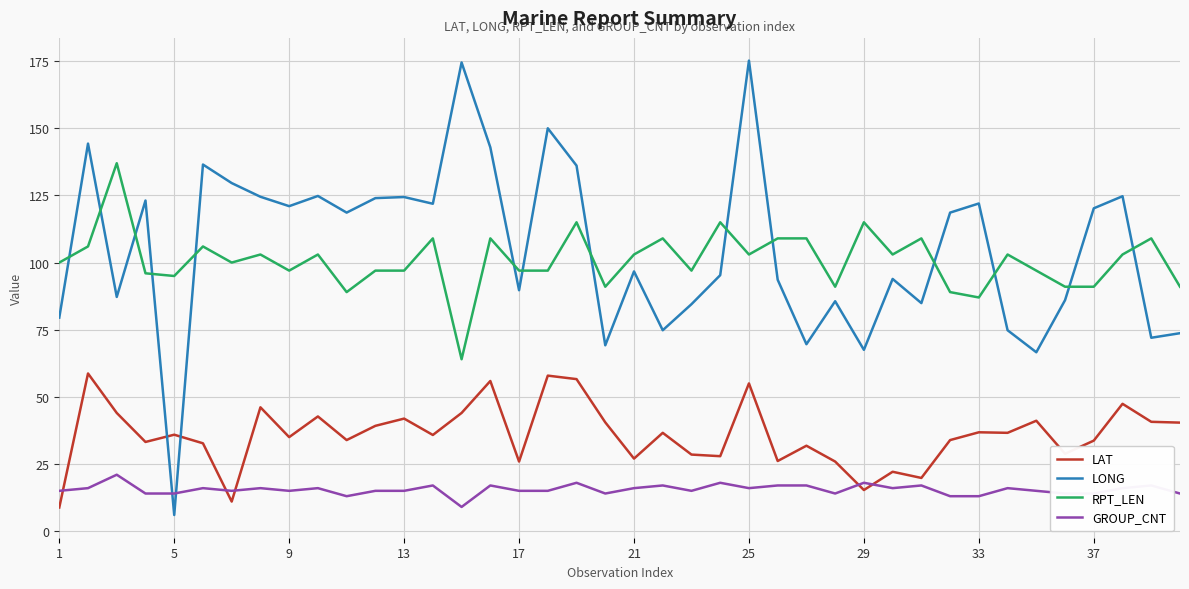

What is the difference between the maximum and minimum values in the GROUP_CNT series?

12.0